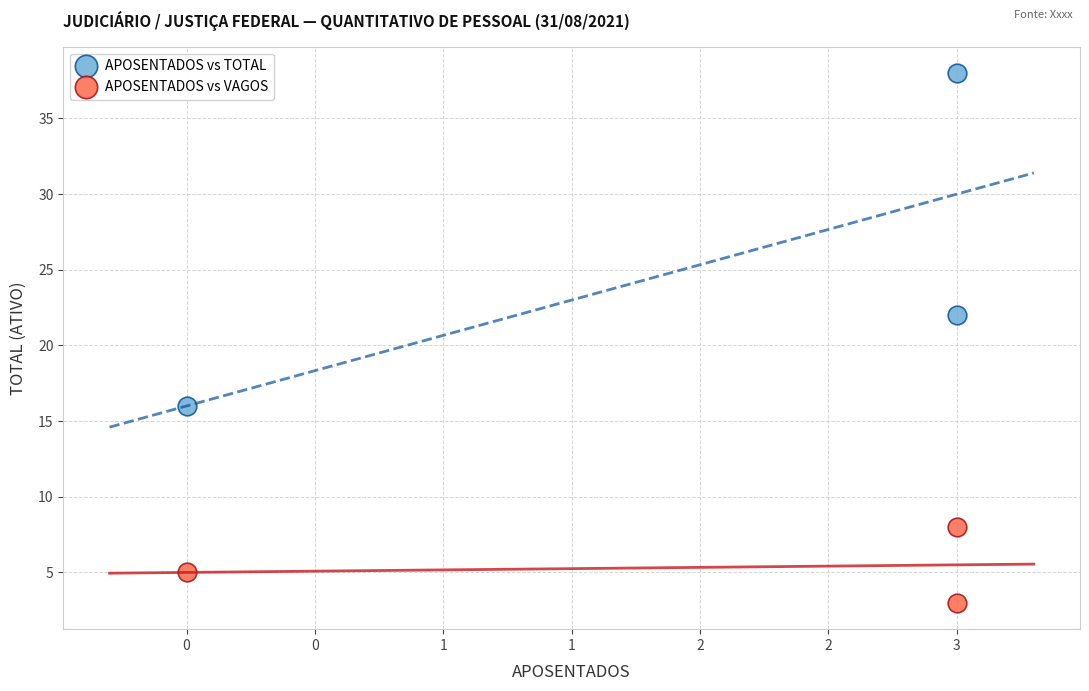

Across all data points, what is the range of X values (max minus min)?

3